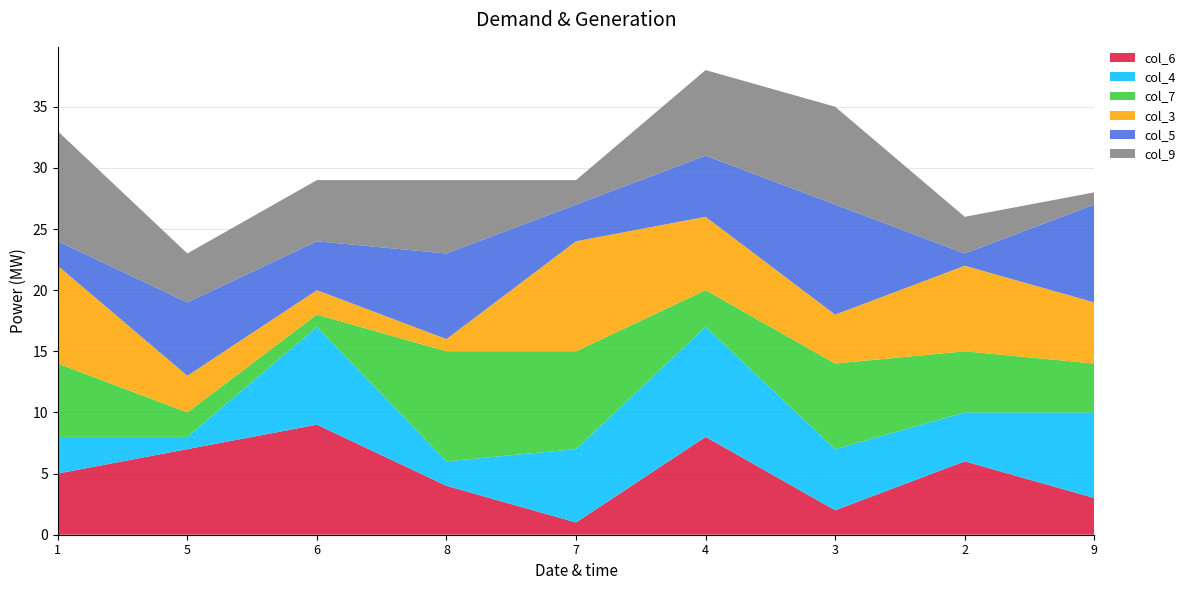

Reading left to right, what are all the values shown in this chart?

col_6: 1=5	5=7	6=9	8=4	7=1	4=8	3=2	2=6	9=3
col_4: 1=3	5=1	6=8	8=2	7=6	4=9	3=5	2=4	9=7
col_7: 1=6	5=2	6=1	8=9	7=8	4=3	3=7	2=5	9=4
col_3: 1=8	5=3	6=2	8=1	7=9	4=6	3=4	2=7	9=5
col_5: 1=2	5=6	6=4	8=7	7=3	4=5	3=9	2=1	9=8
col_9: 1=9	5=4	6=5	8=6	7=2	4=7	3=8	2=3	9=1